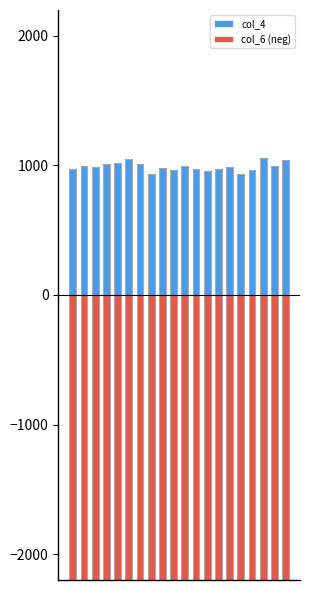

Are the bars horizontal?

No